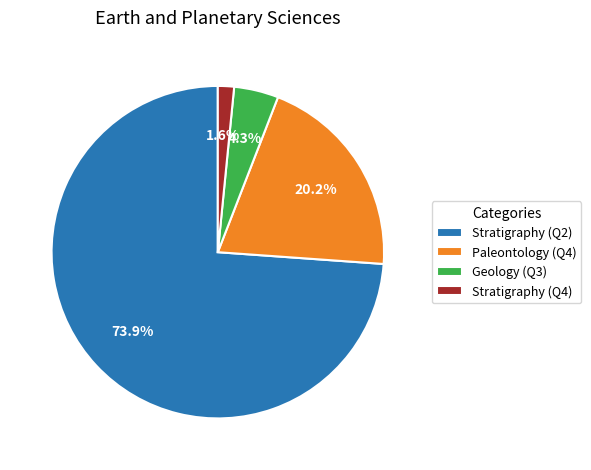

Which category accounts for the majority?

Stratigraphy (Q2)